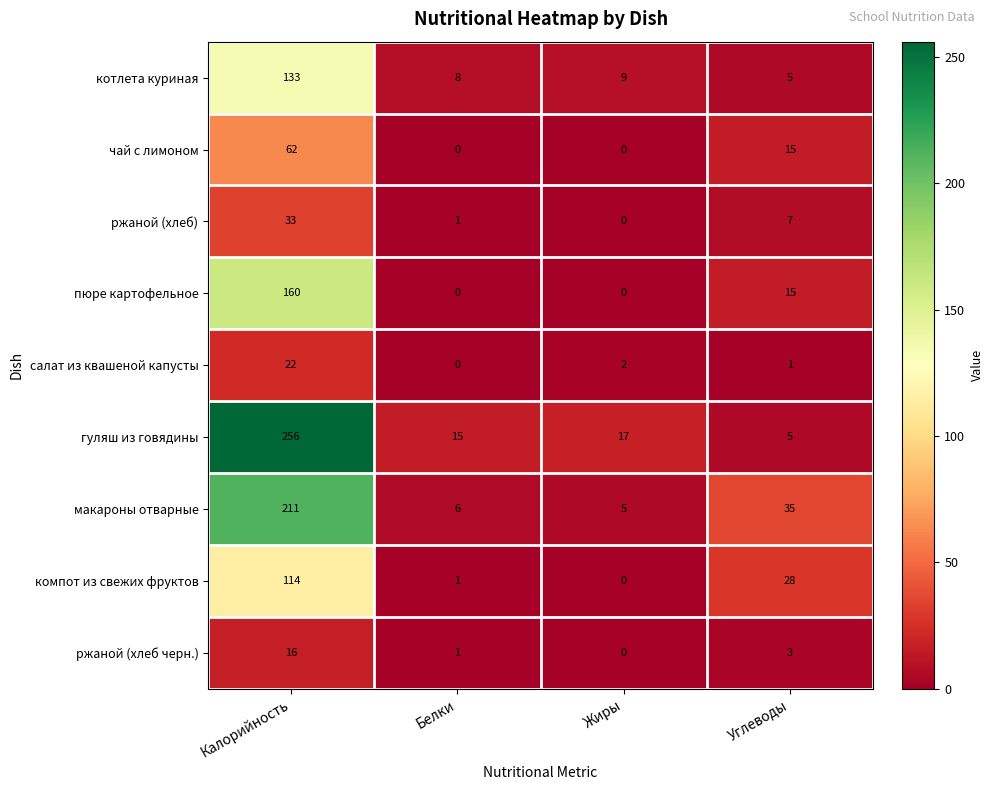

What is the total value across all series at Калорийность?

1007